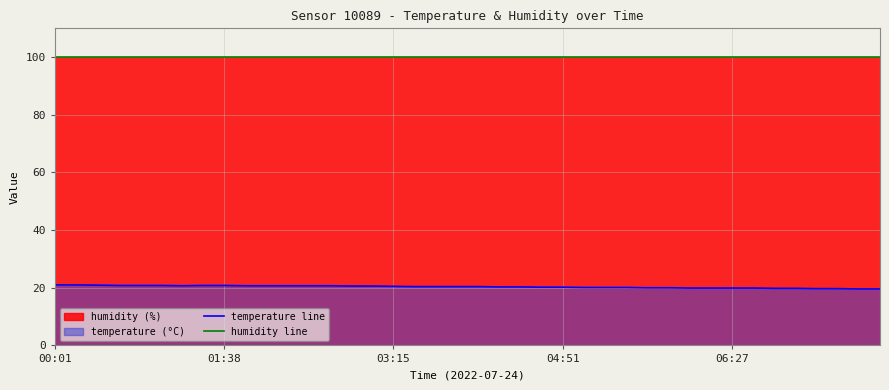

True or false: humidity (line) has a value of 55.0 at 12.

False